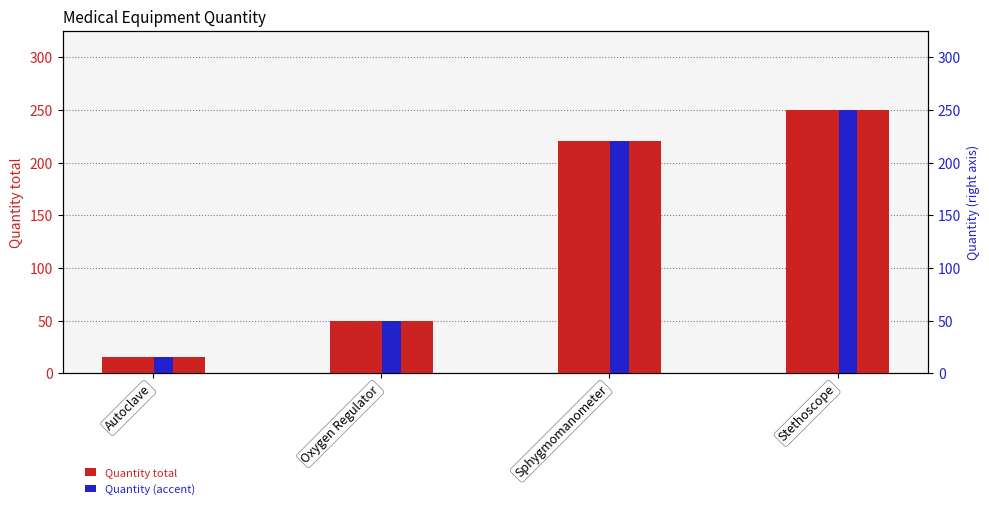

At which category is the sum across all series the highest?

Stethoscope